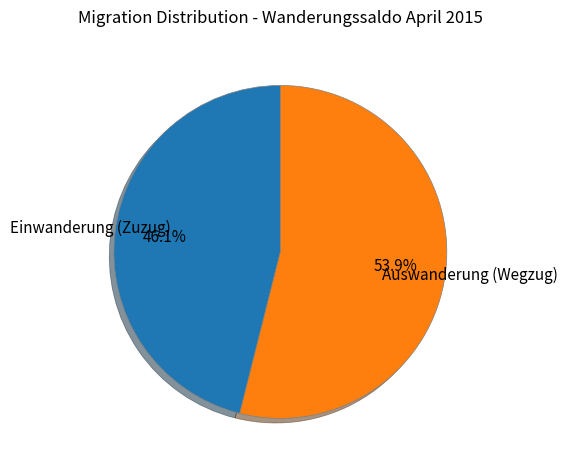

Combined, do Einwanderung (Zuzug) and Auswanderung (Wegzug) account for over 50%?

Yes